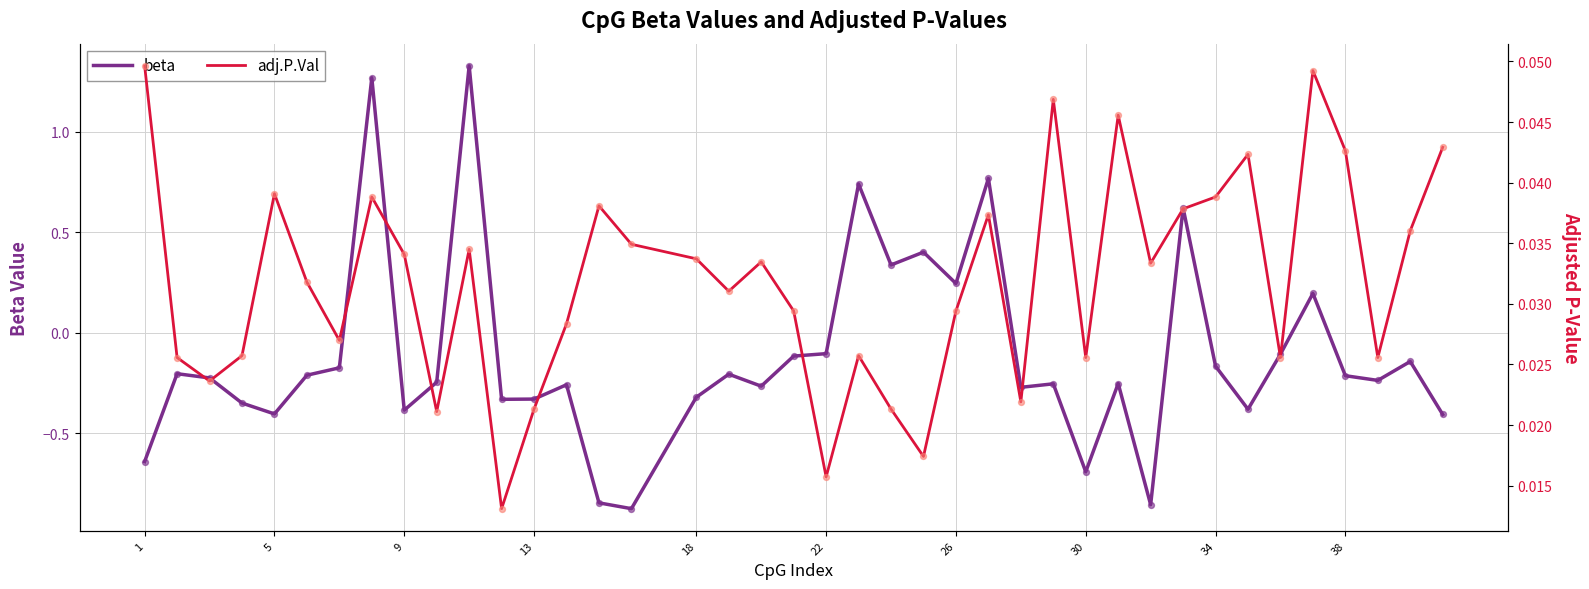

What are all the series names shown in the legend?

beta, adj.P.Val